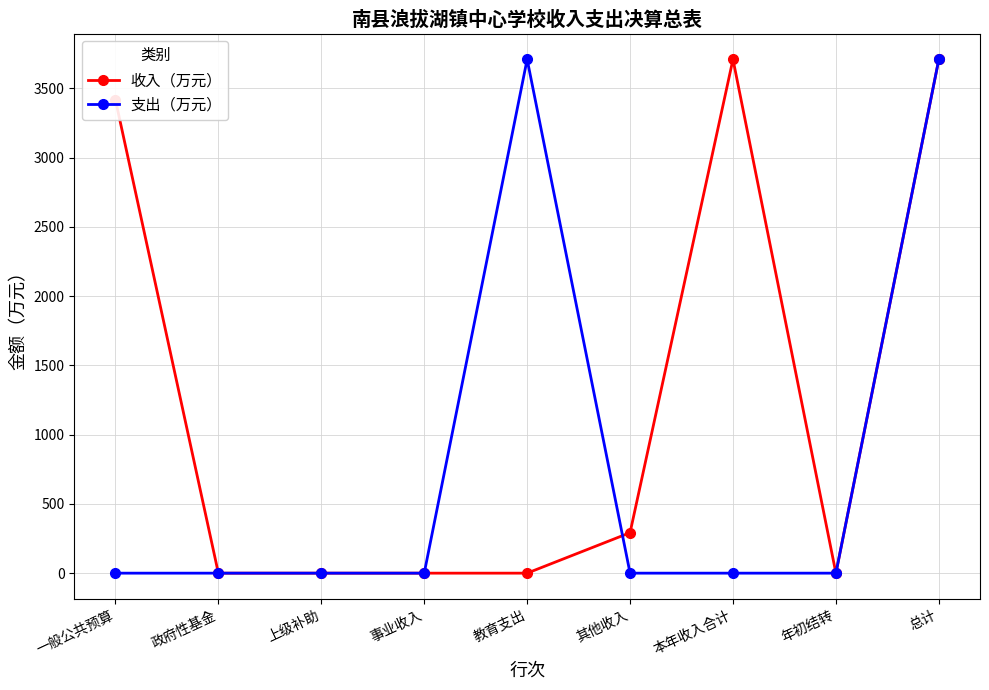

How many data points in 收入（万元） are above 0?

4